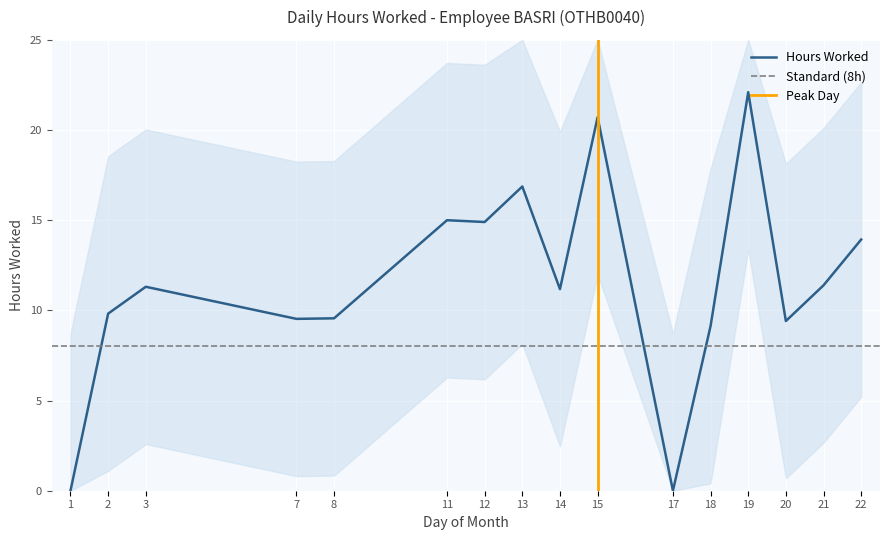

Rank the categories by value from highest to lowest.

19, 15, 13, 11, 12, 22, 21, 3, 14, 2, 8, 7, 20, 18, 1, 17